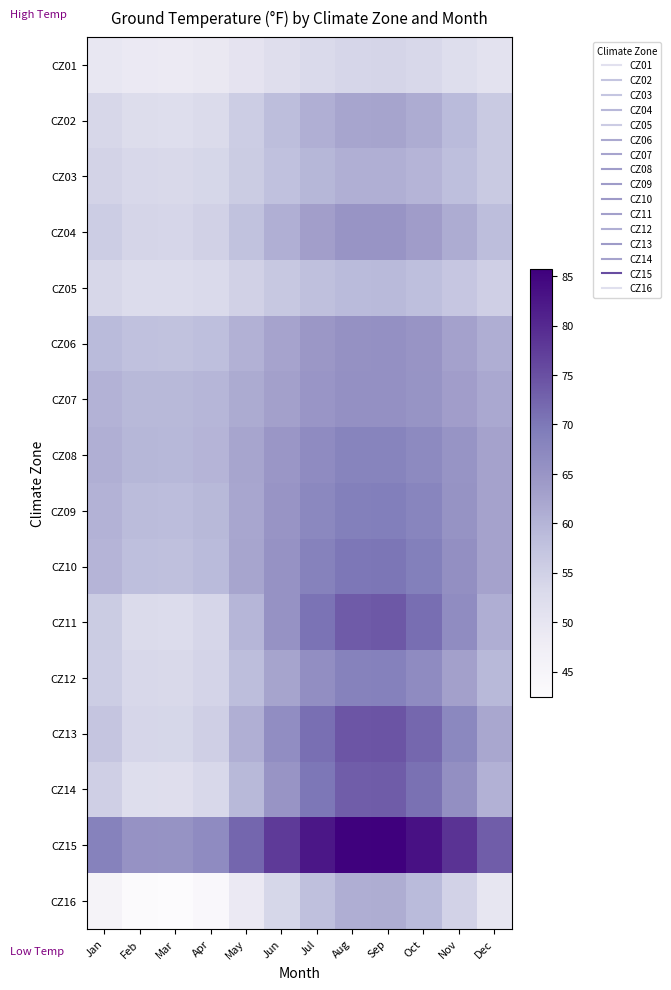

Which series changed the most between Jul and Oct?

CZ13